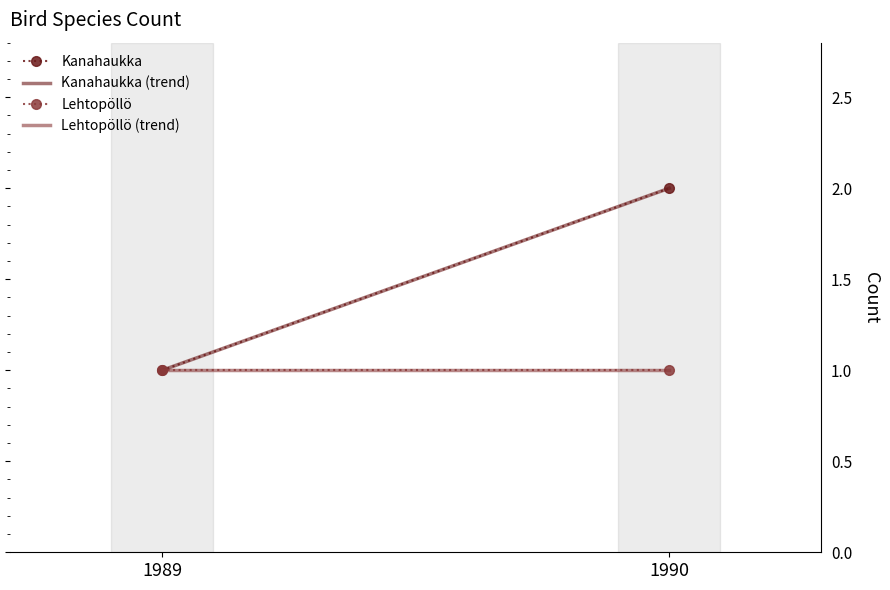

Reading left to right, transcribe all the data shown in this chart.

Kanahaukka: 1989=1	1990=2
Kanahaukka (trend): 1989=1	1990=2
Lehtopöllö: 1989=1	1990=1
Lehtopöllö (trend): 1989=1	1990=1